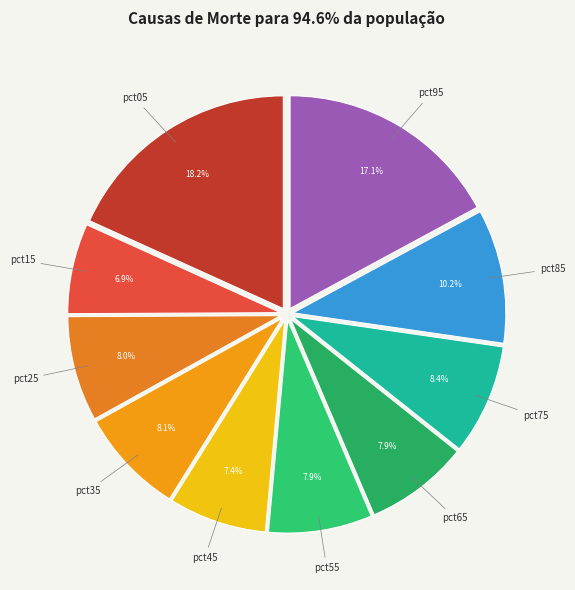

Which category has the smallest portion of the pie?

pct15